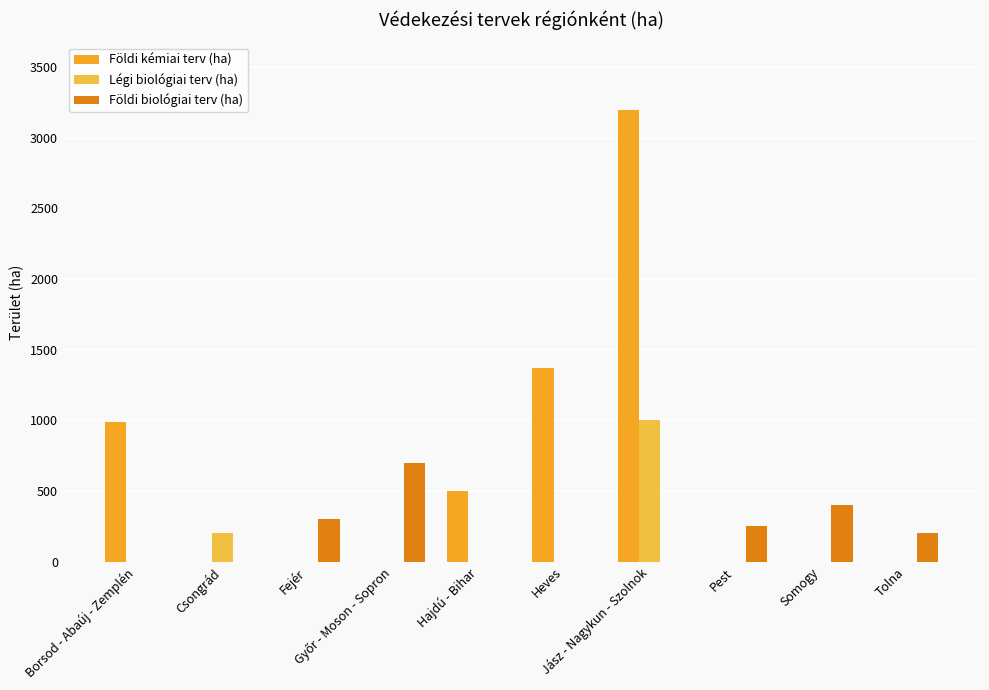

How many data points in Légi biológiai terv (ha) are above 0?

2